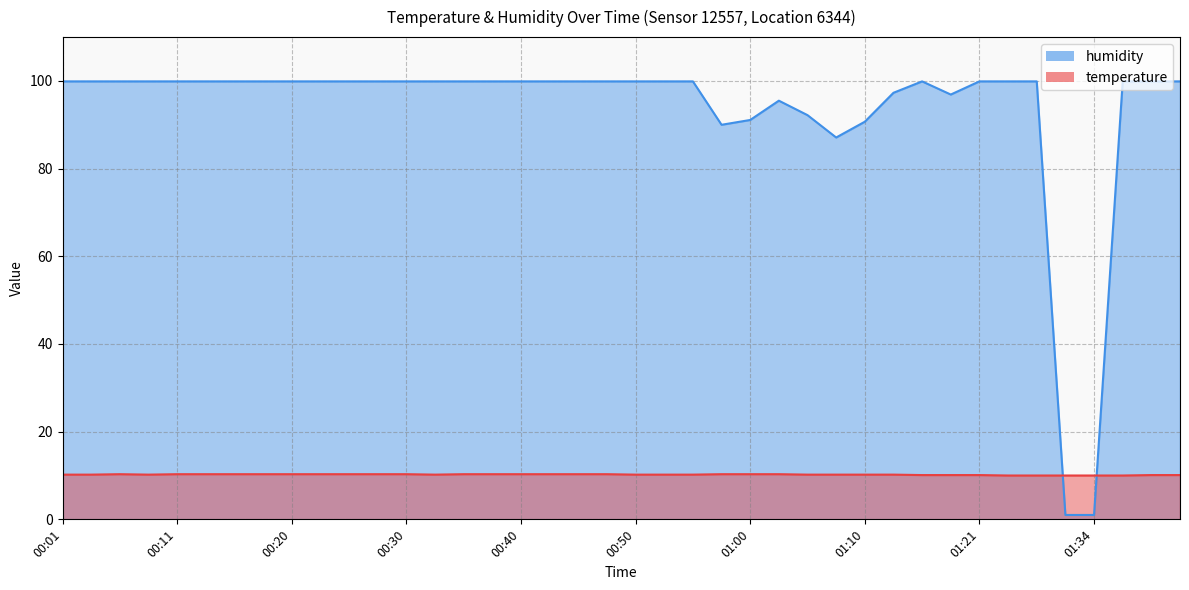

After their last crossing, which series has the higher values: humidity or temperature?

humidity